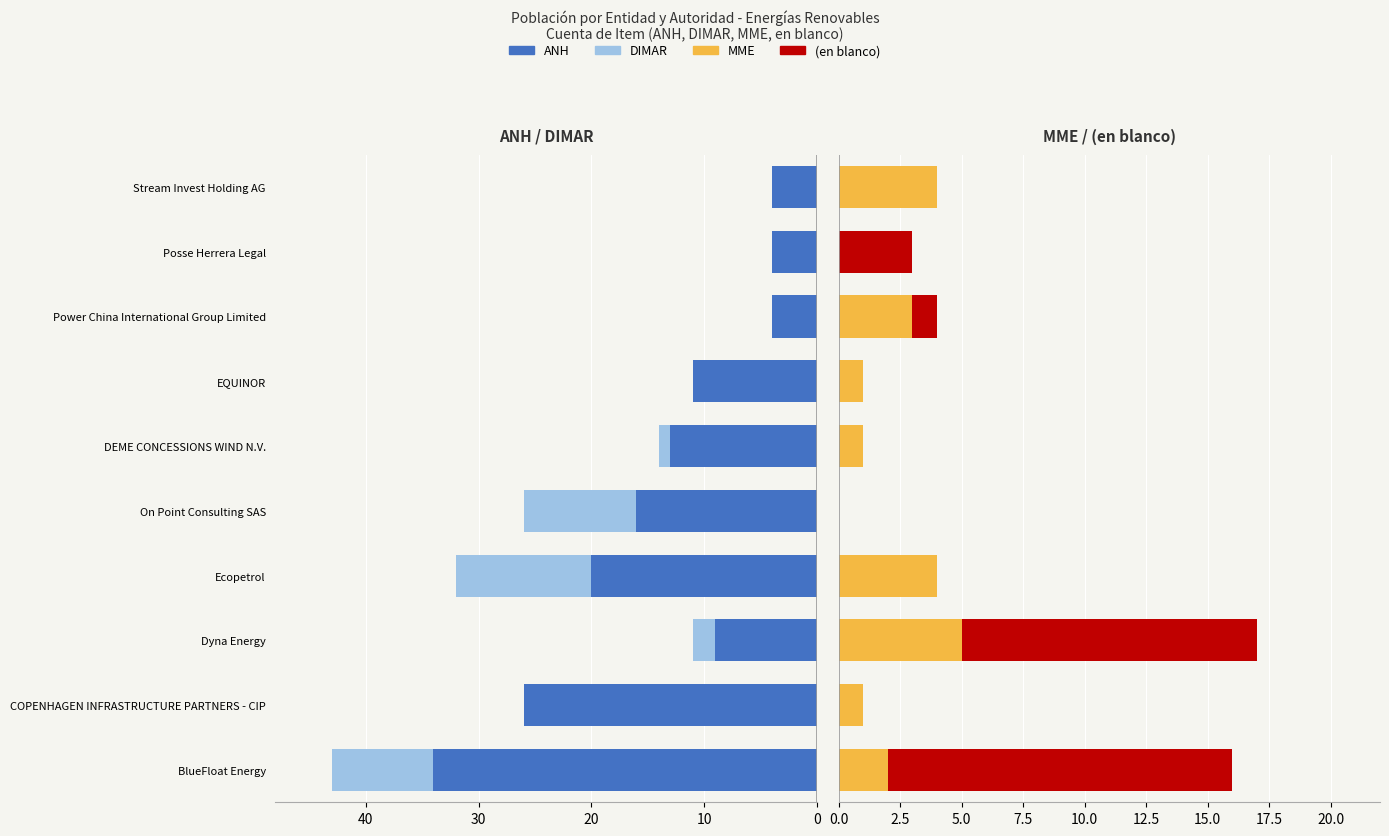

Is it true that DIMAR equals -4 at Stream Invest Holding AG?

False